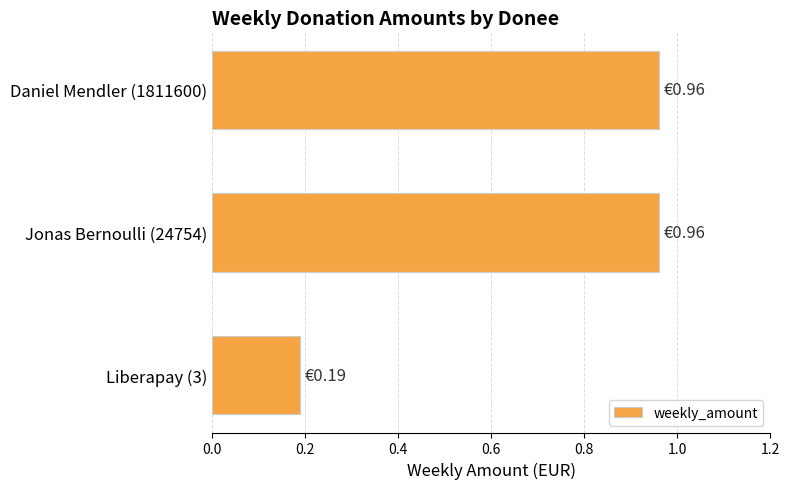

What is the difference between the values at Liberapay (3) and Daniel Mendler (1811600)?

0.8